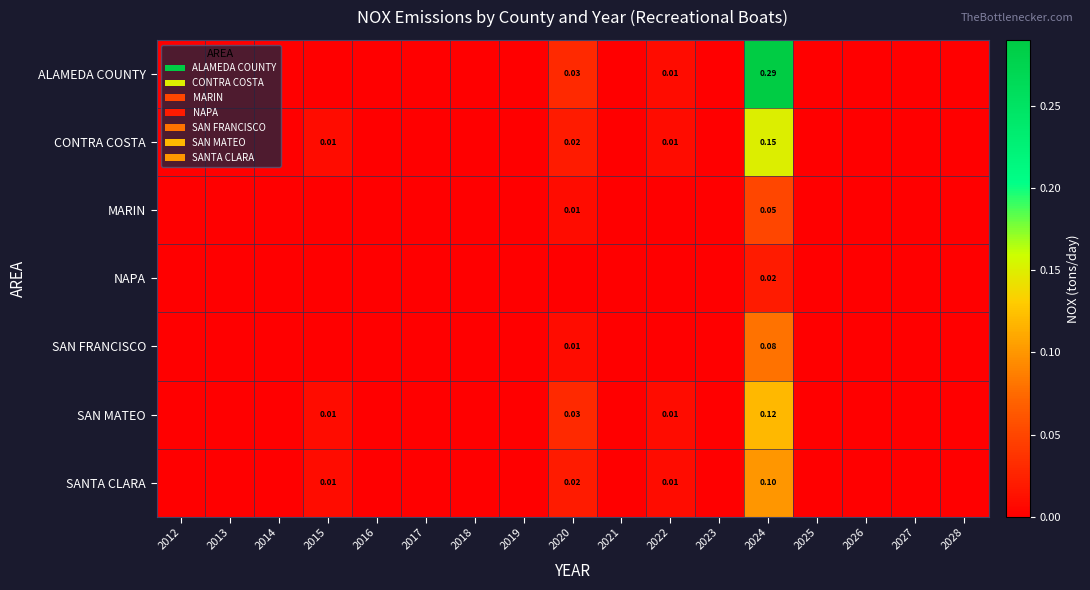

The value of SAN FRANCISCO at 2020 is 0.0. True or false?

False